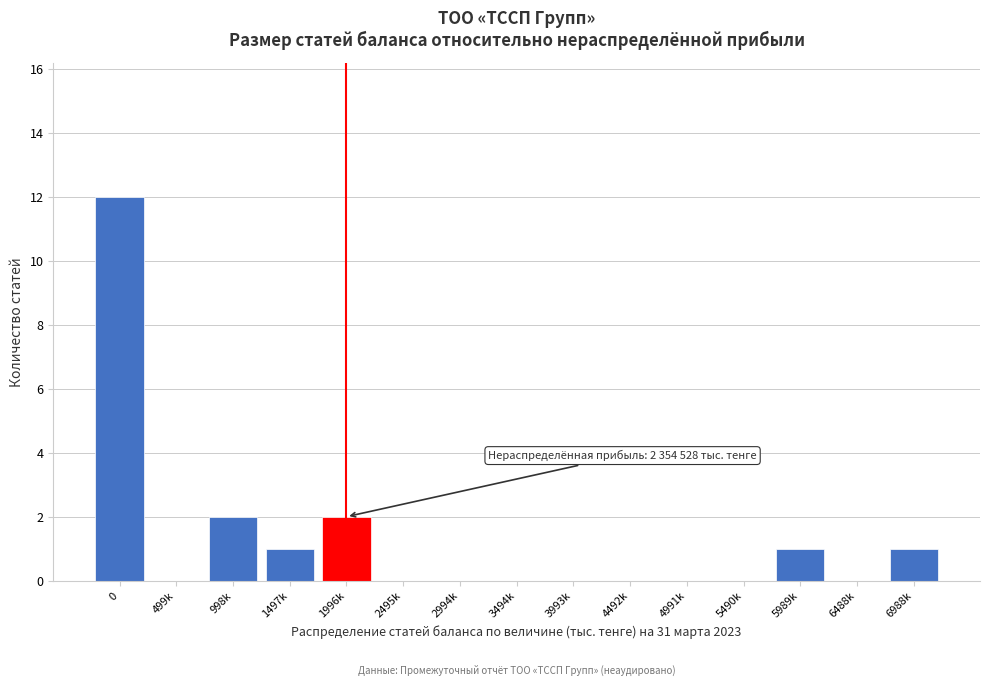

Reading left to right, list all the values displayed in this chart.

0=12	499k=0	998k=2	1497k=1	1996k=2	2495k=0	2994k=0	3494k=0	3993k=0	4492k=0	4991k=0	5490k=0	5989k=1	6488k=0	6988k=1